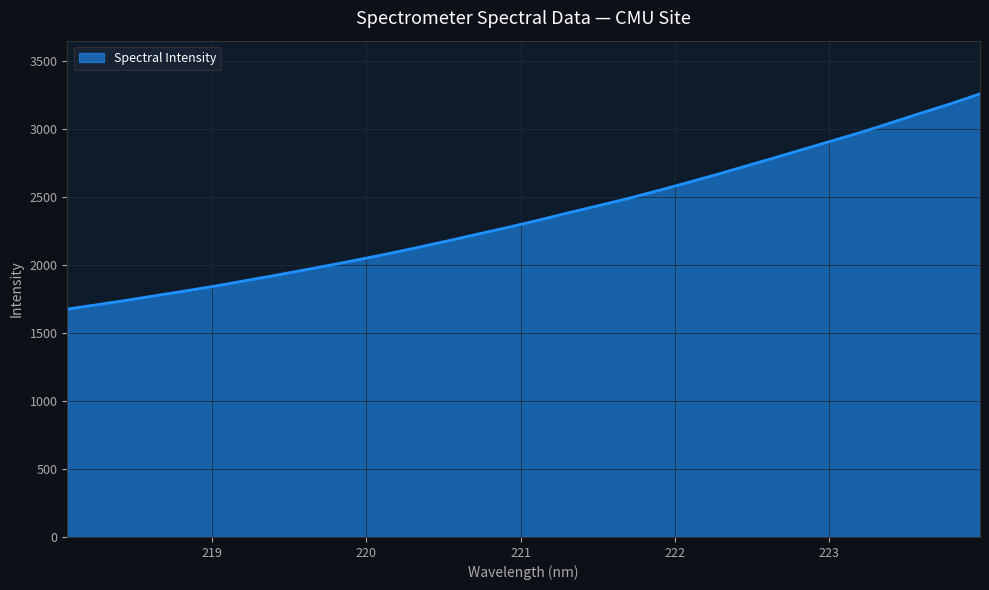

What is the maximum value shown in the chart?

3256.6